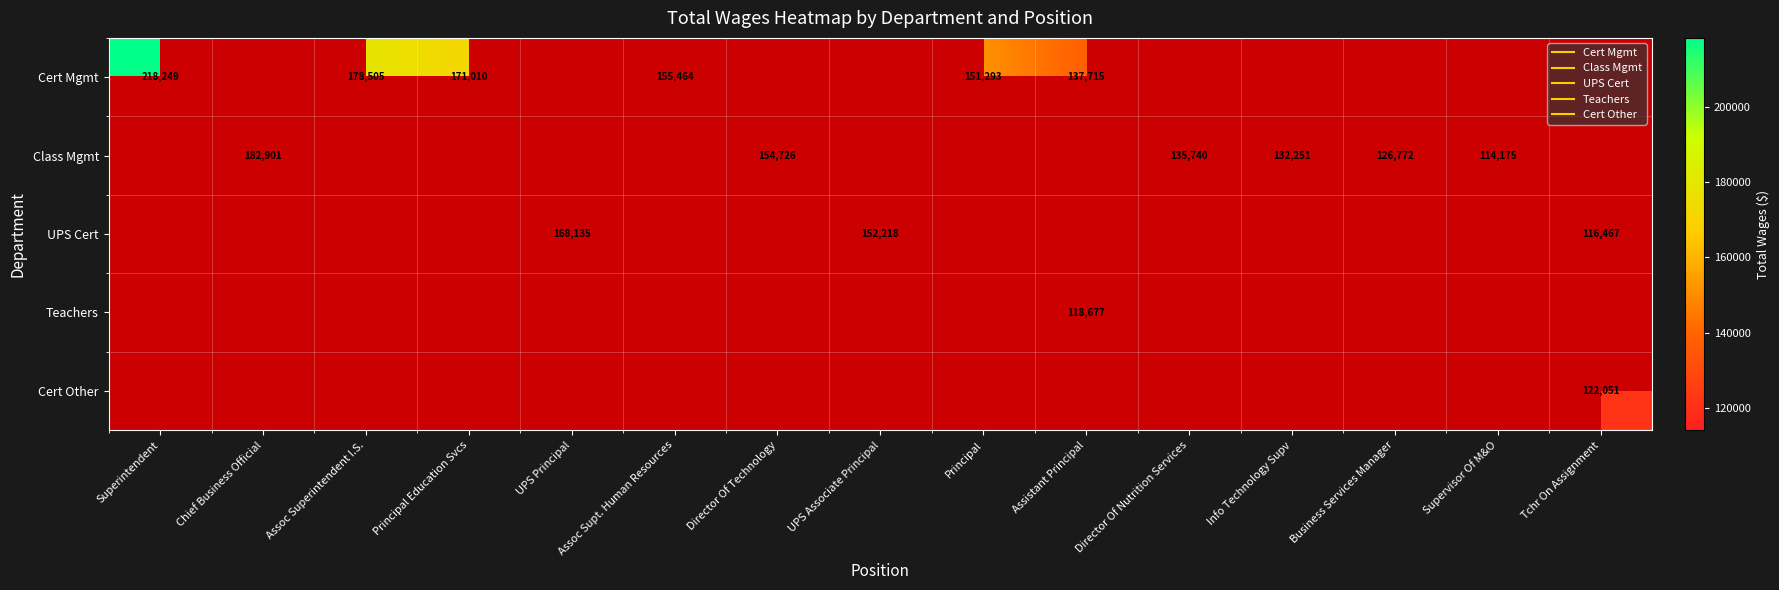

What is the greatest value displayed?

218249.0